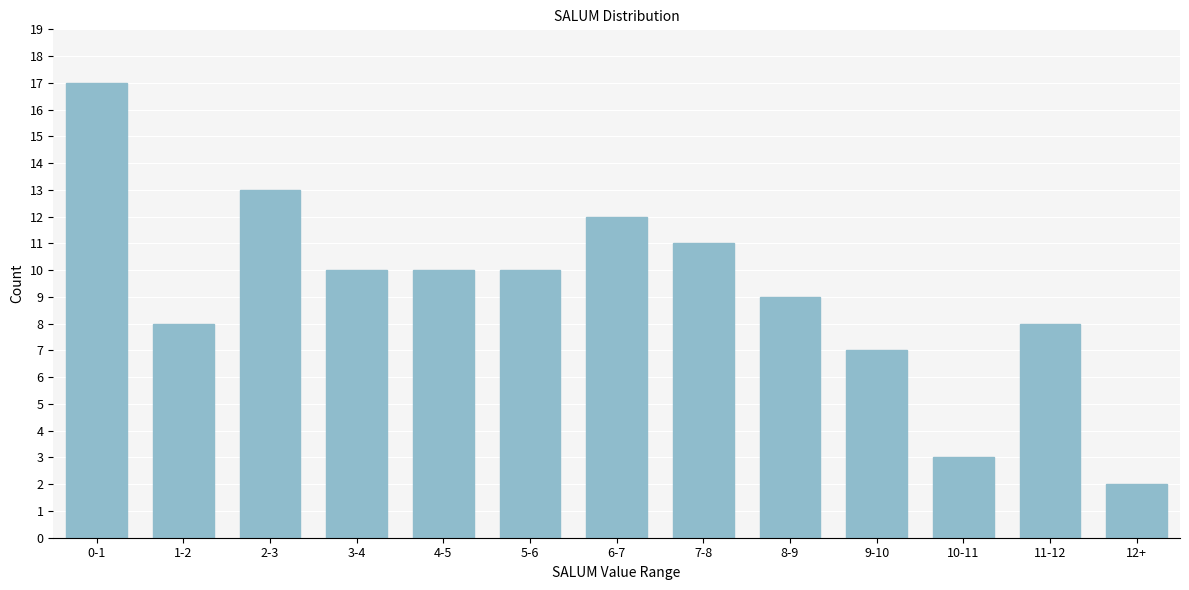

Reading left to right, list all the values displayed in this chart.

17	8	13	10	10	10	12	11	9	7	3	8	2